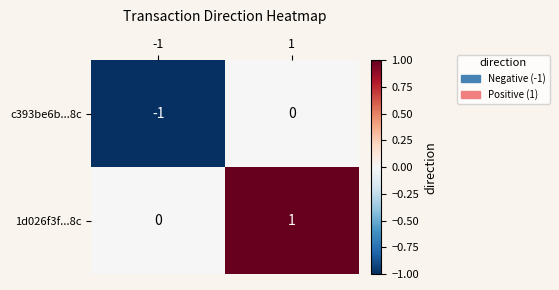

Which series has the largest total across all categories?

1d026f3f...8c